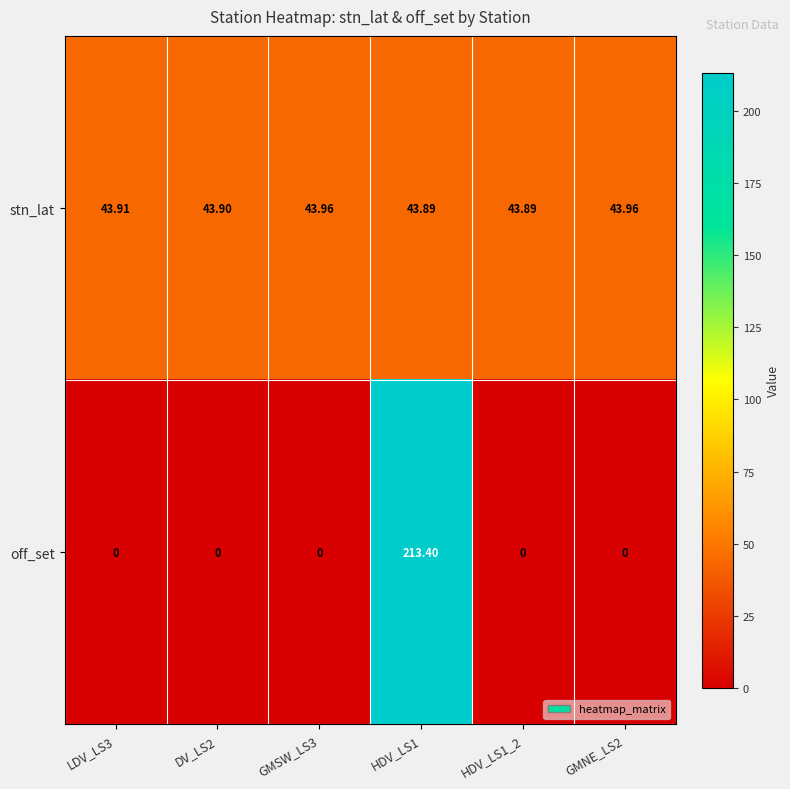

Which series has the largest total across all categories?

stn_lat